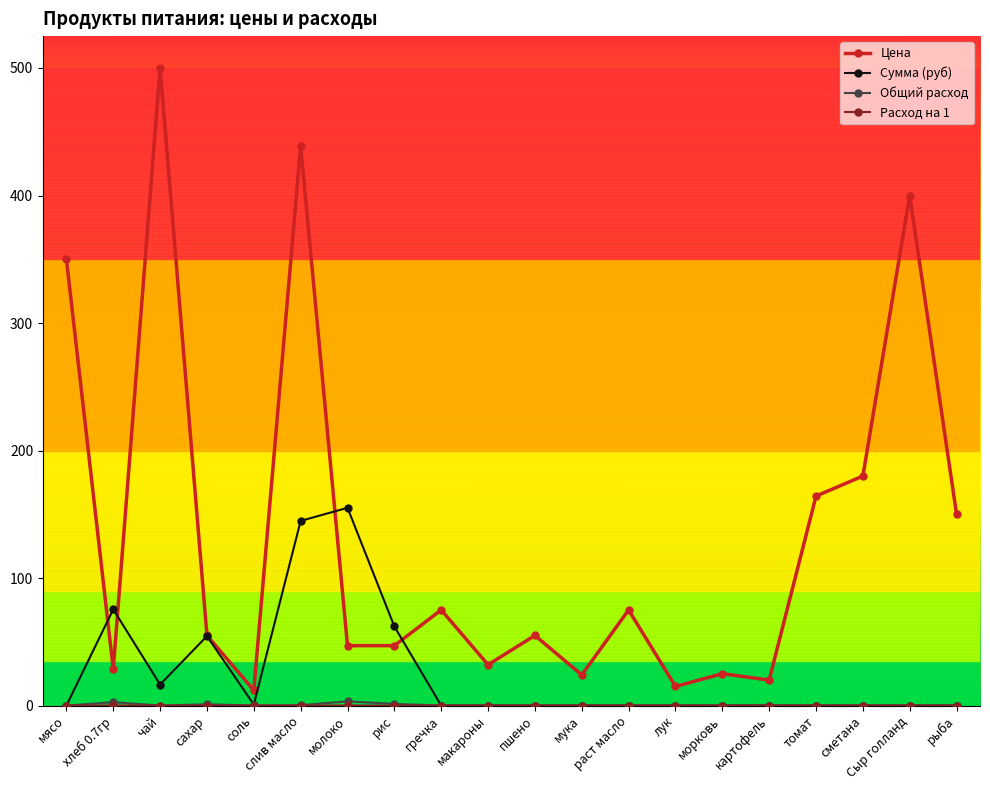

What is the label of the 18th point from the left?

сметана